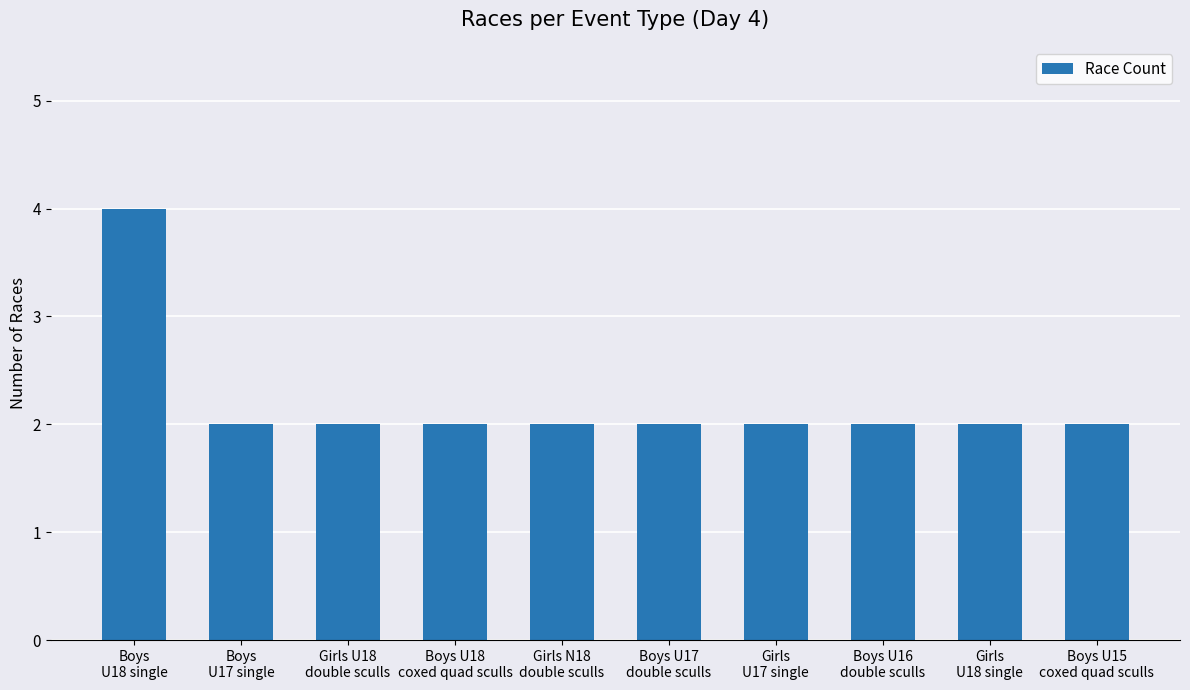

What is the greatest value displayed?

4